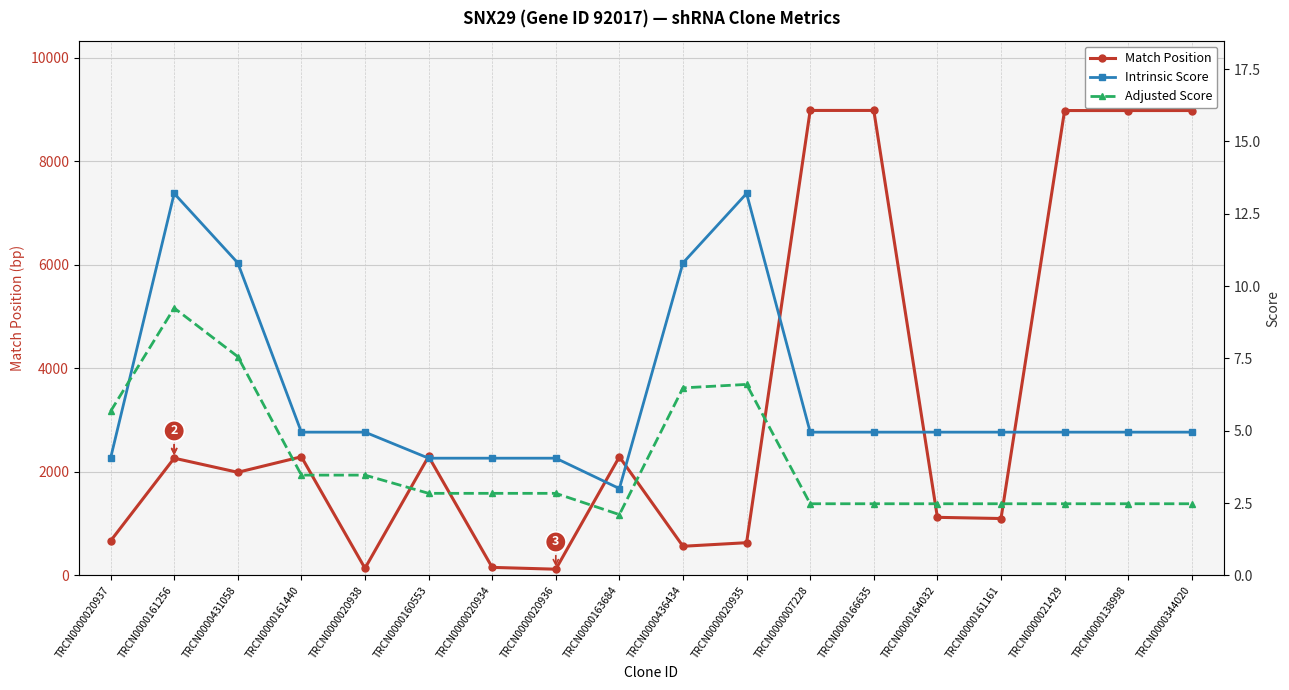

Is it true that Match Position equals 2272.4 at TRCN0000007228?

False